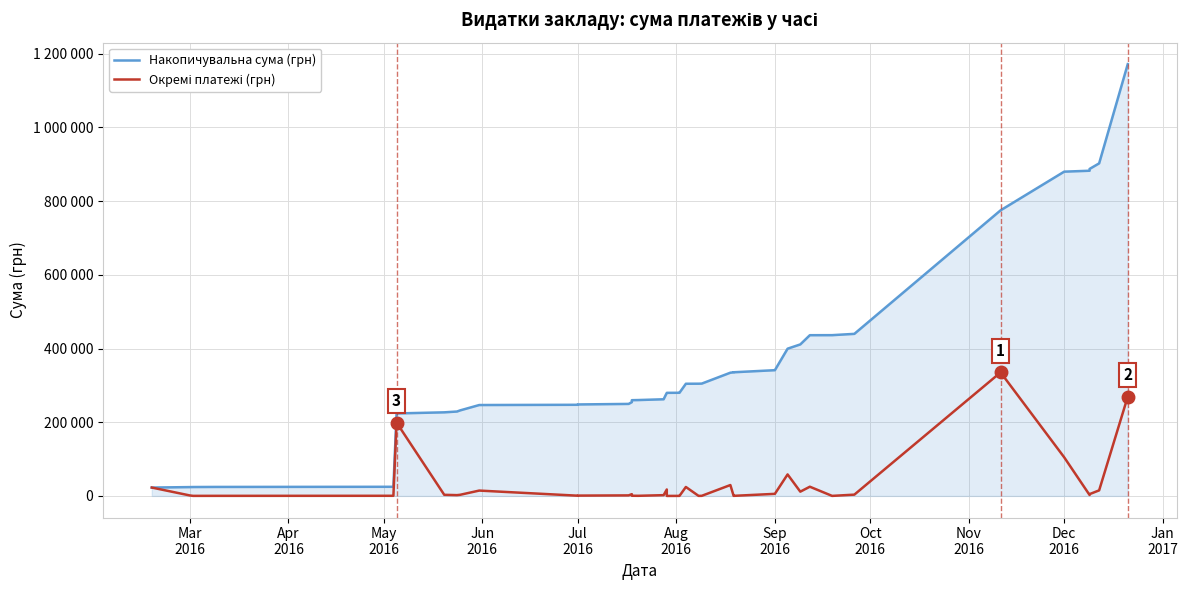

What is the difference between the maximum and minimum values in the Накопичувальна сума (грн) series?

1148792.2